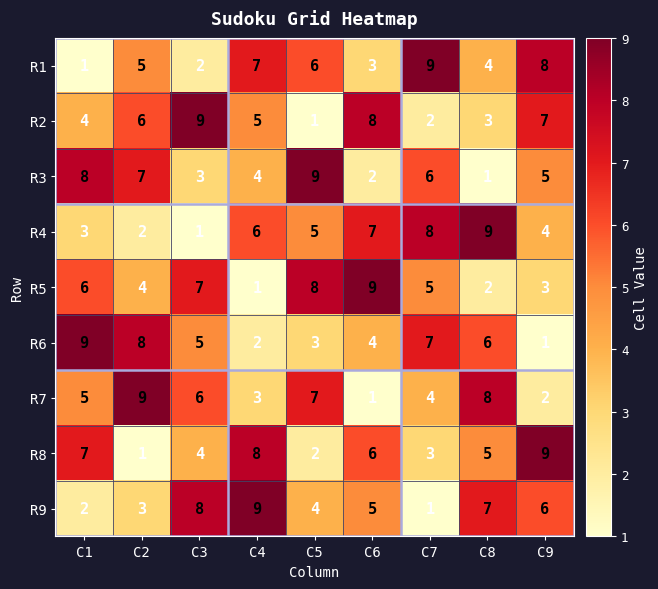

What is the highest value of the R2 series?

9